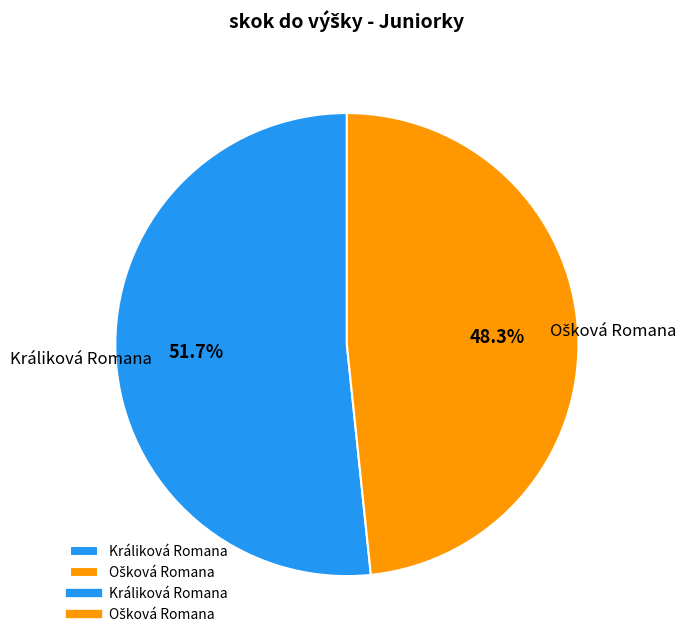

To the nearest percent, what portion does Králiková Romana represent?

52%